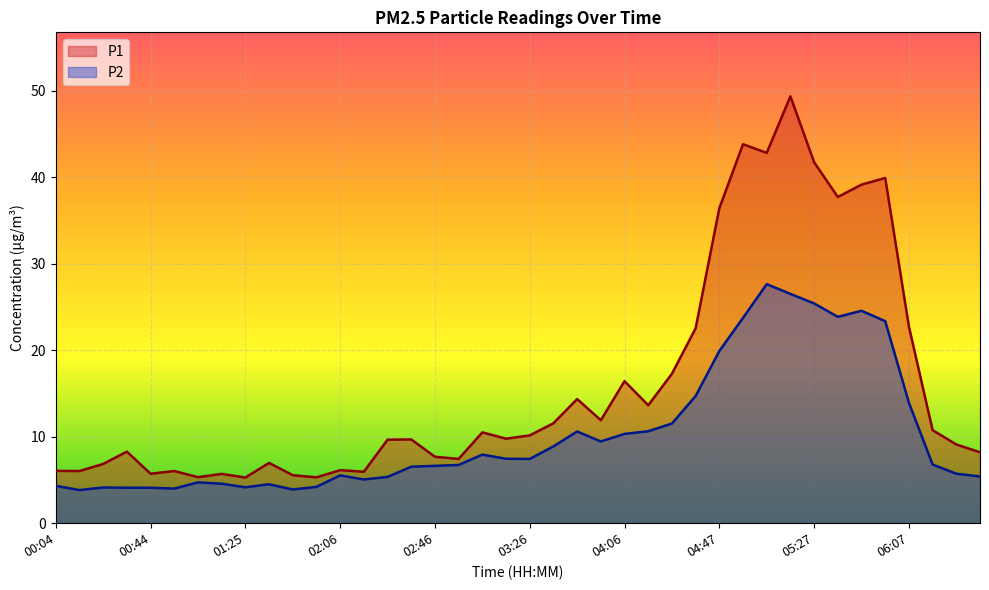

What is the sum of the P1 values at 04:17 and 03:36?

25.2